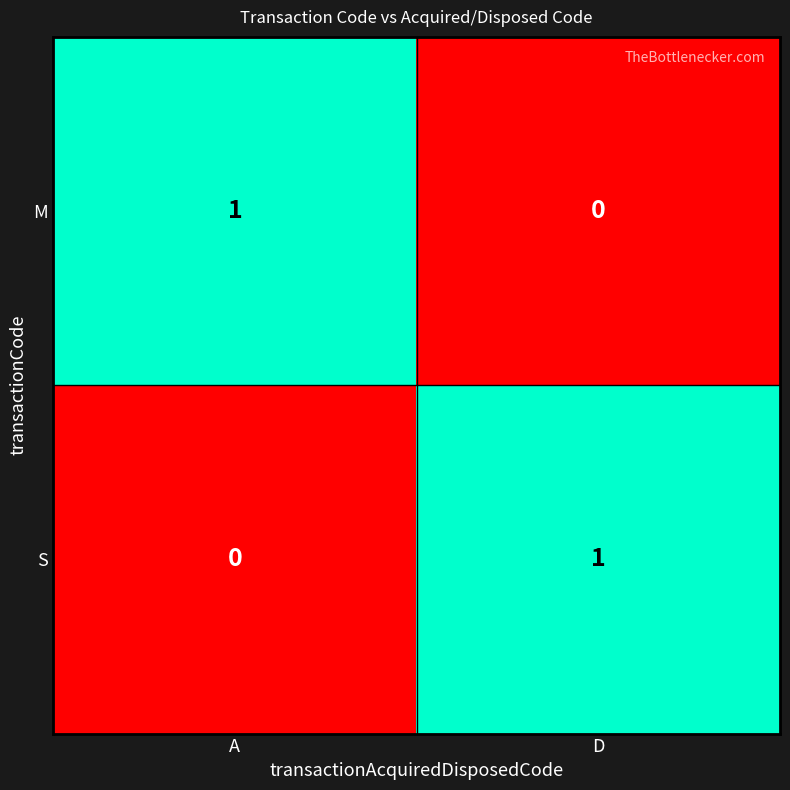

Reading left to right, extract all data points from this chart.

M: A=1	D=0
S: A=0	D=1